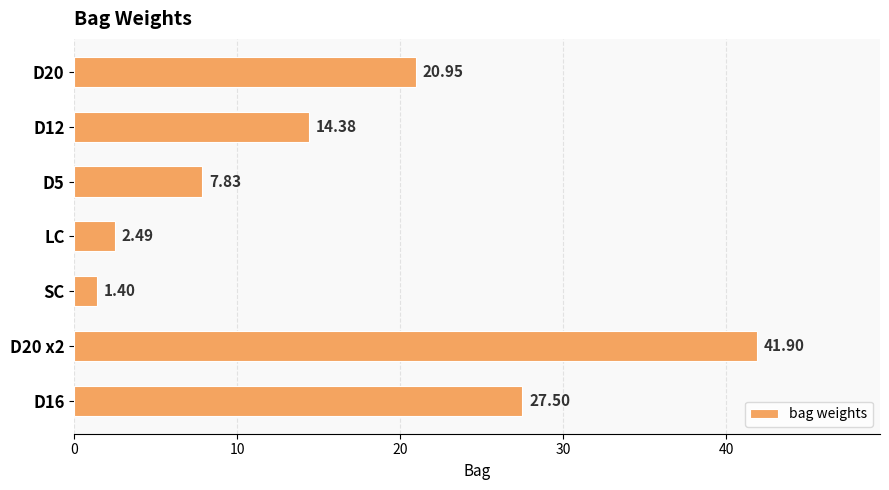

List the labels in order of value, largest first.

D20 x2, D16, D20, D12, D5, LC, SC